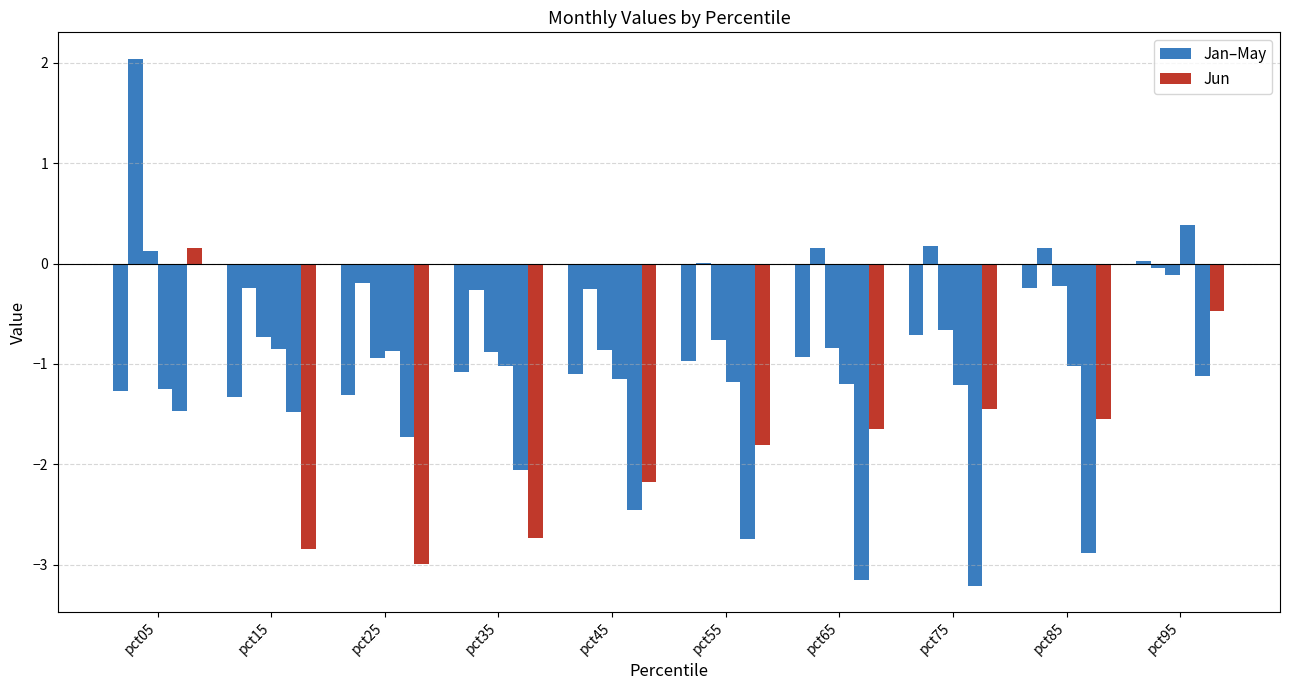

Count the number of data series in this chart.

6